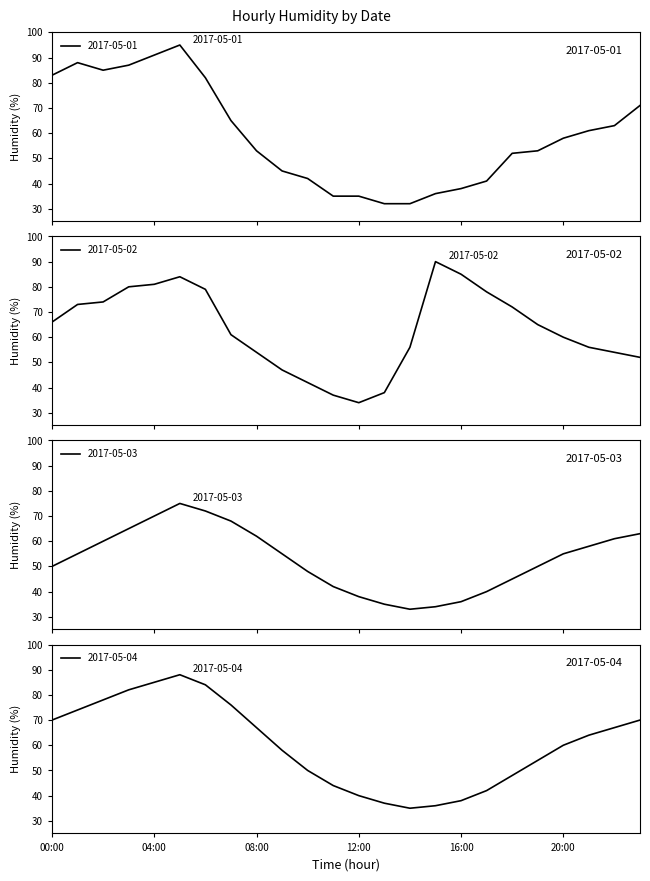

Read the 2017-05-04 value at 20:00.

60